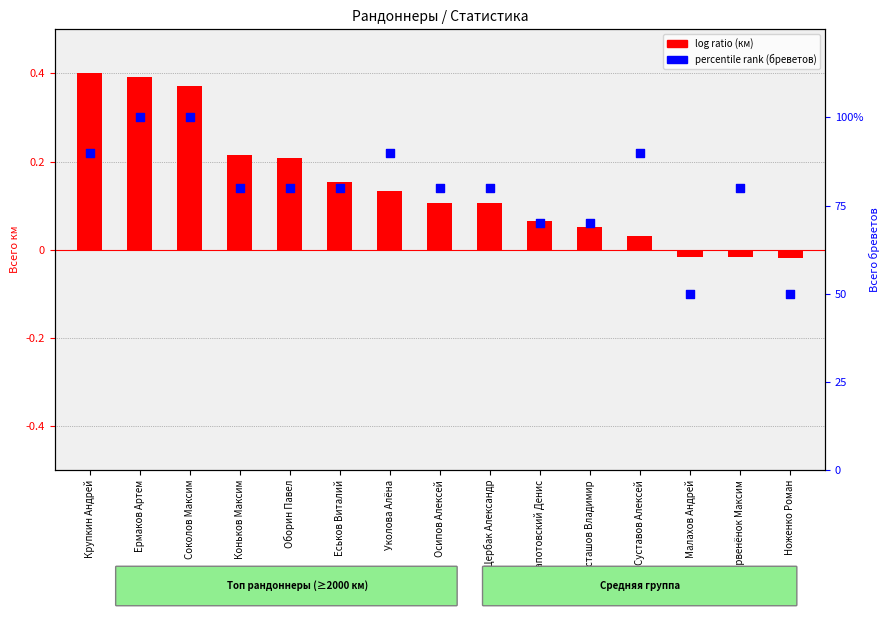

At how many categories does at least one series exceed 69?

13